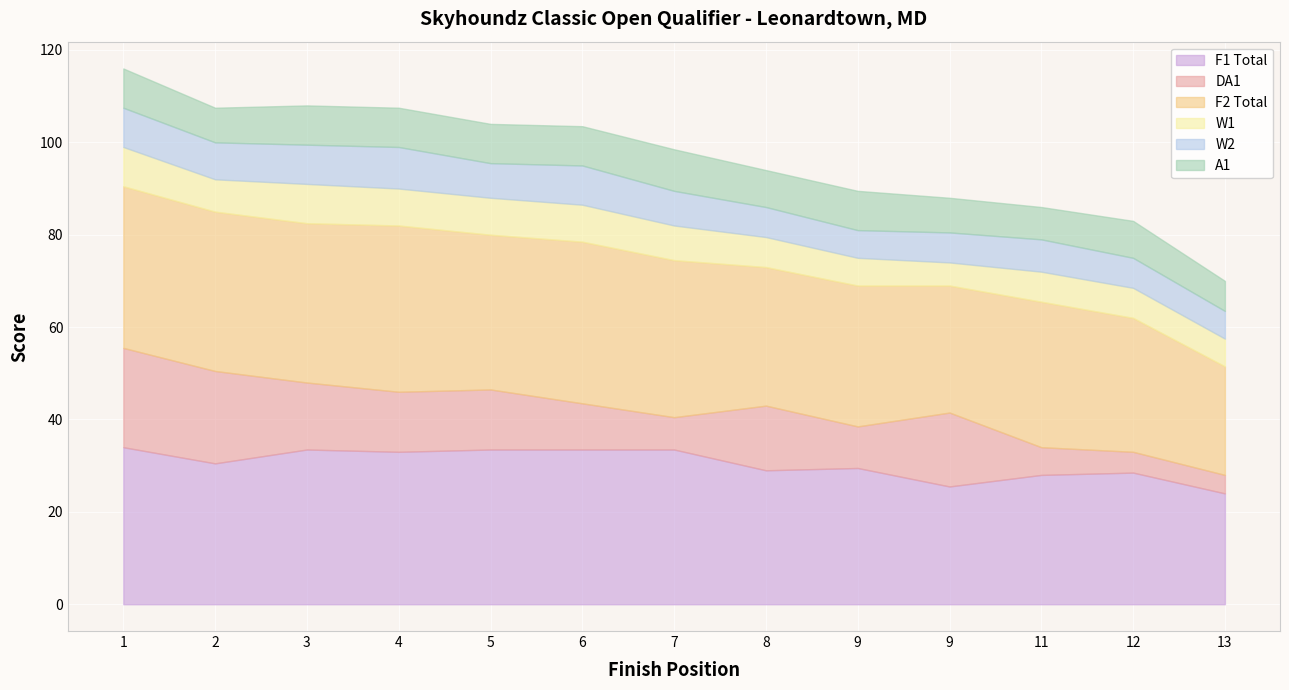

What is the spread (max minus min) of values at 3?

26.0